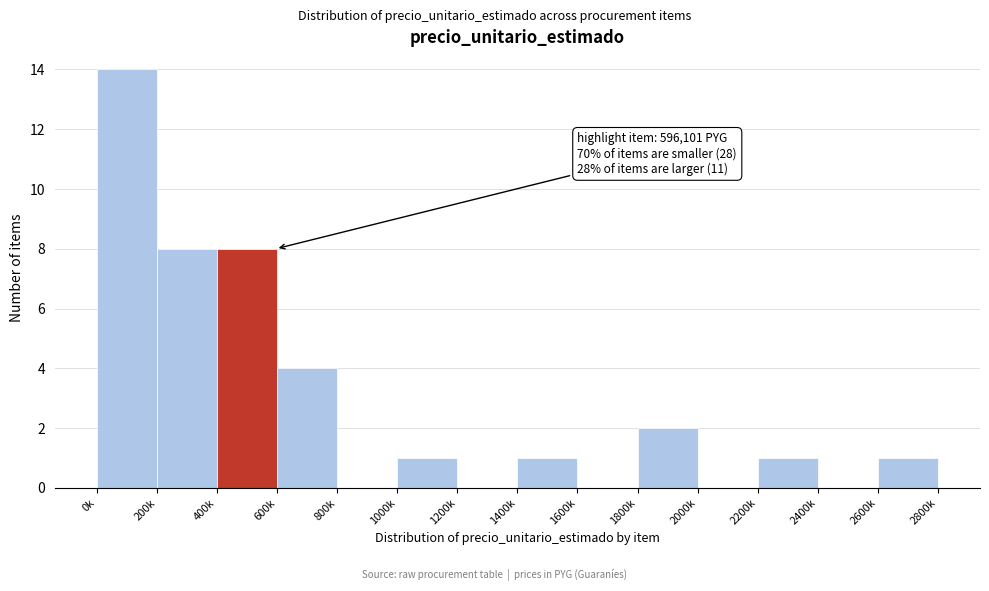

Reading right to left, list all the values displayed in this chart.

2600k=1	2400k=0	2200k=1	2000k=0	1800k=2	1600k=0	1400k=1	1200k=0	1000k=1	800k=0	600k=4	400k=8	200k=8	0k=14